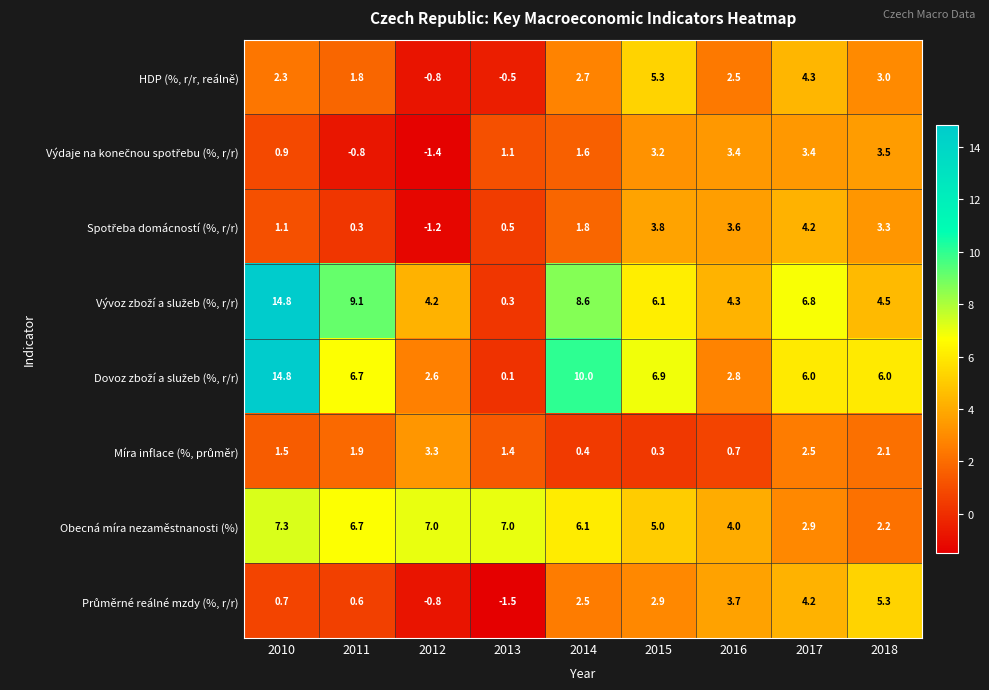

What is the spread (max minus min) of values at 2016?

3.6